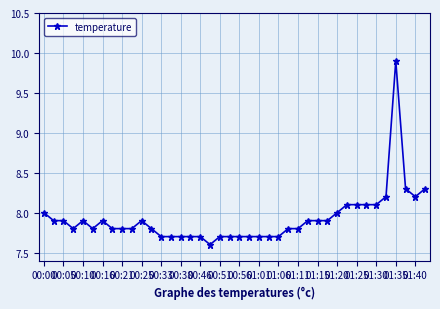

True or false: the data has more than 2 interior local peaks.

True